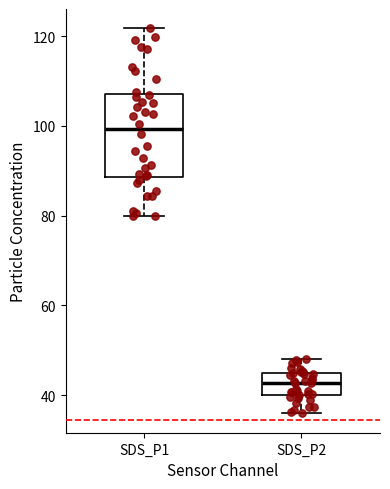

Reading left to right, transcribe this box plot: for each box, give where its median line is, the range the box spans, and where its two whiskers end, as read against the y-axis. The values are not printed on the chart, so give them approximately, as read against the axis.

SDS_P1: median 100, box 88 to 108, whiskers 80 to 122
SDS_P2: median 42, box 40 to 44, whiskers 36 to 48